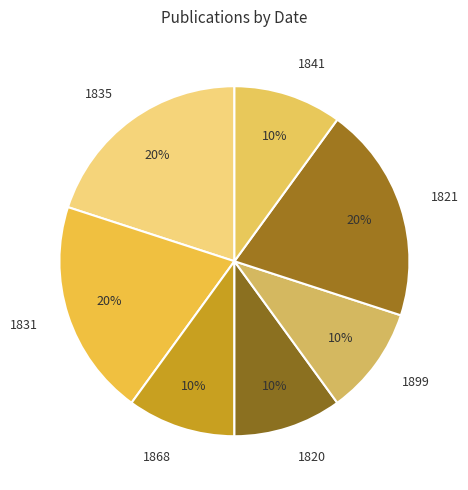

Combined, do 1835 and 1821 account for over 50%?

No